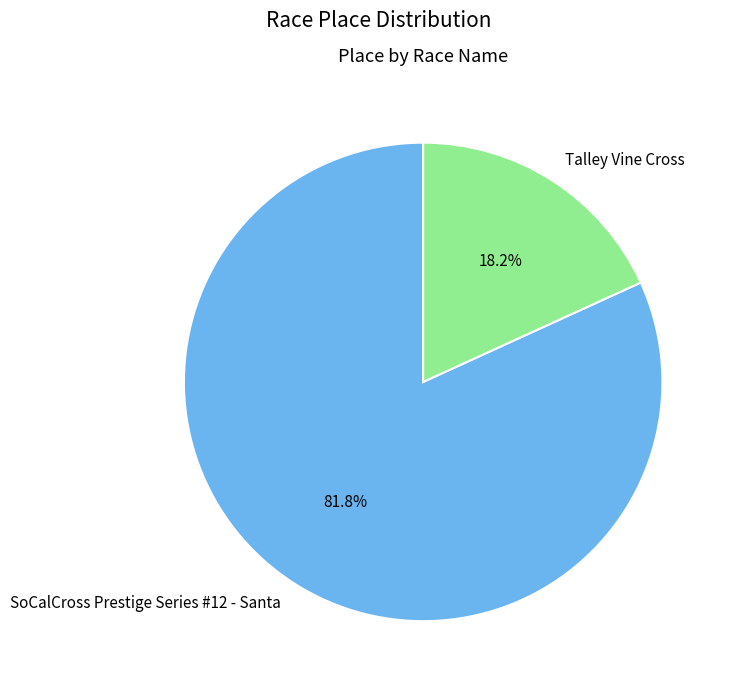

To the nearest percent, what is the average slice percentage?

50%